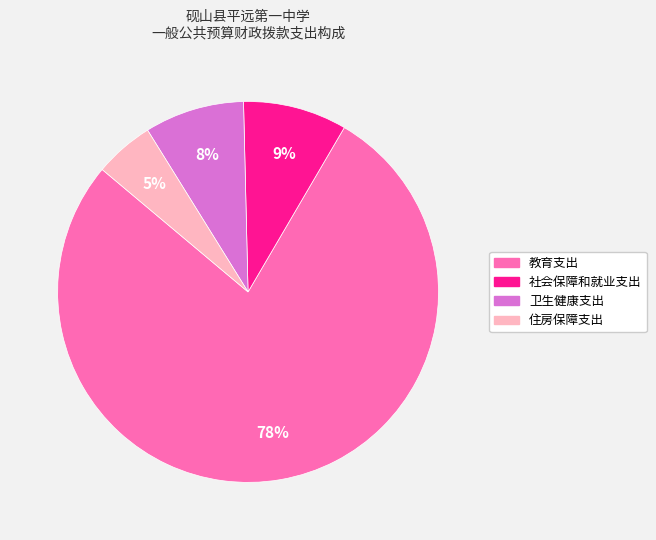

The 社会保障和就业支出 slice represents 9% of the pie. True or false?

True